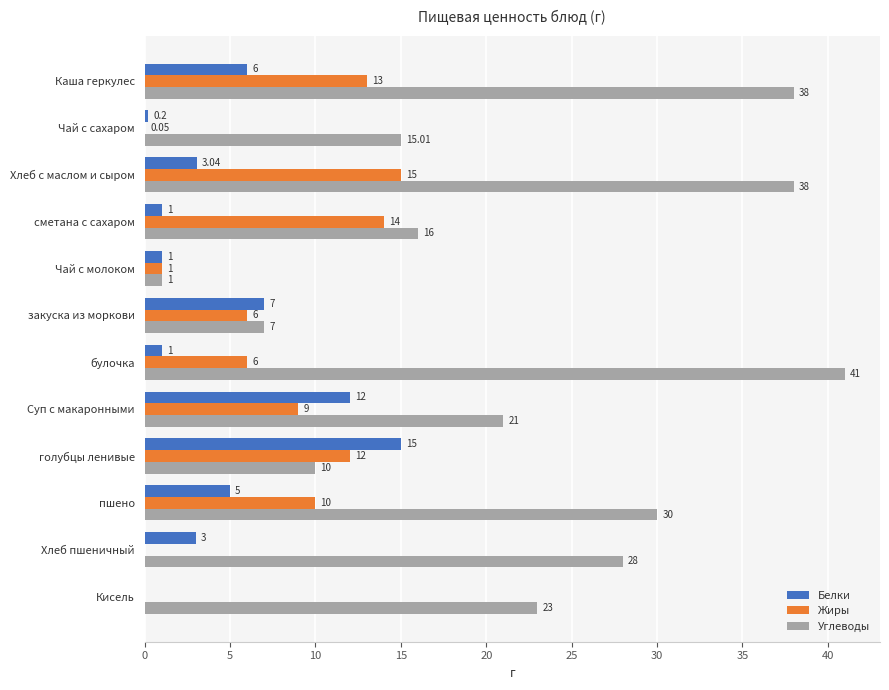

What is the sum of the Белки values at булочка and Хлеб с маслом и сыром?

4.0